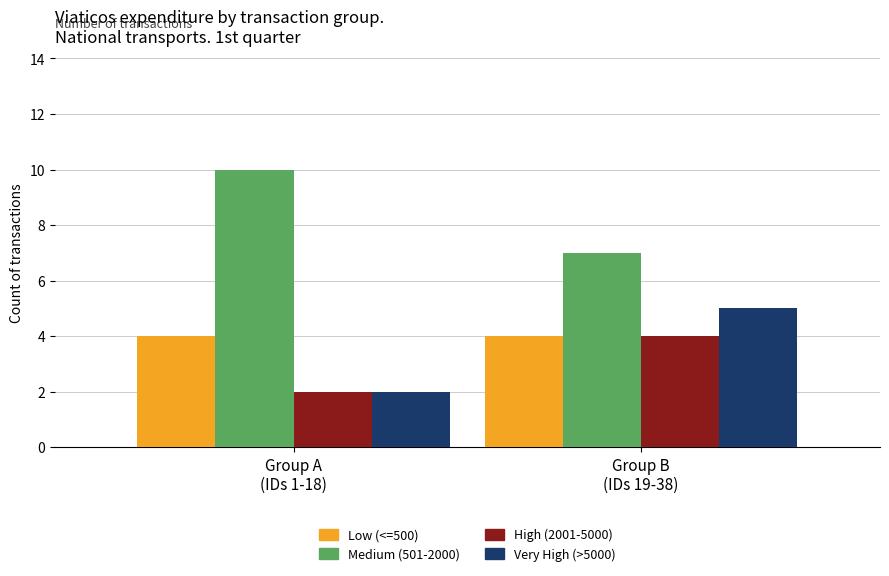

What is the value of the Low (<=500) bar at the 2nd from the left?

4